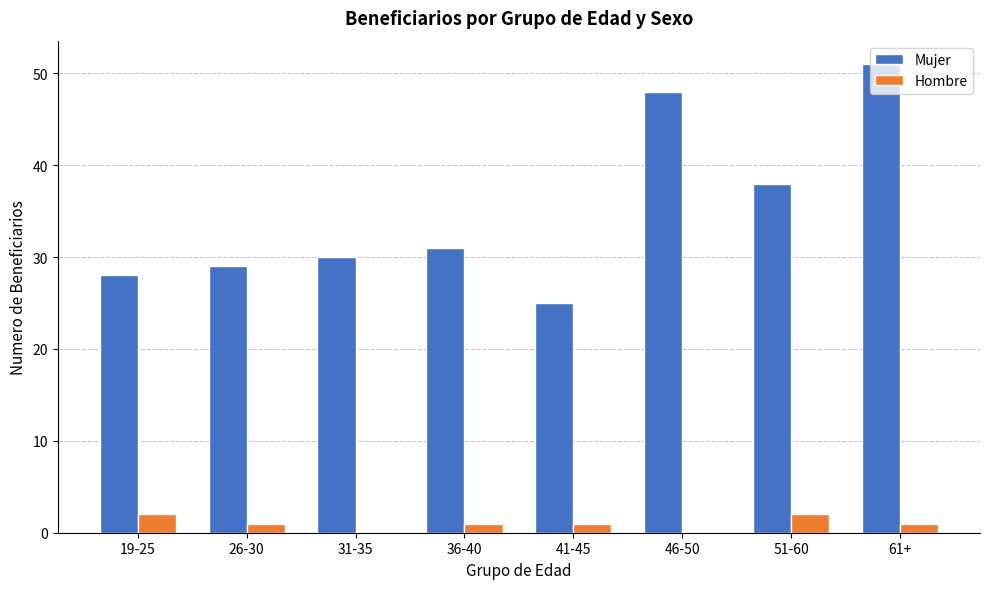

Are the bars grouped side by side (vs. stacked)?

Yes